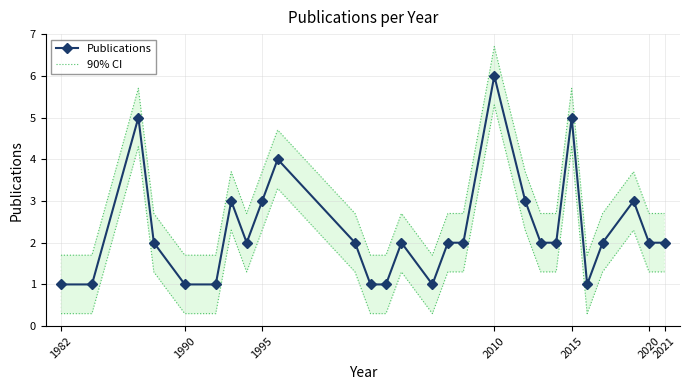

How many data points in Publications are less than 2?

8